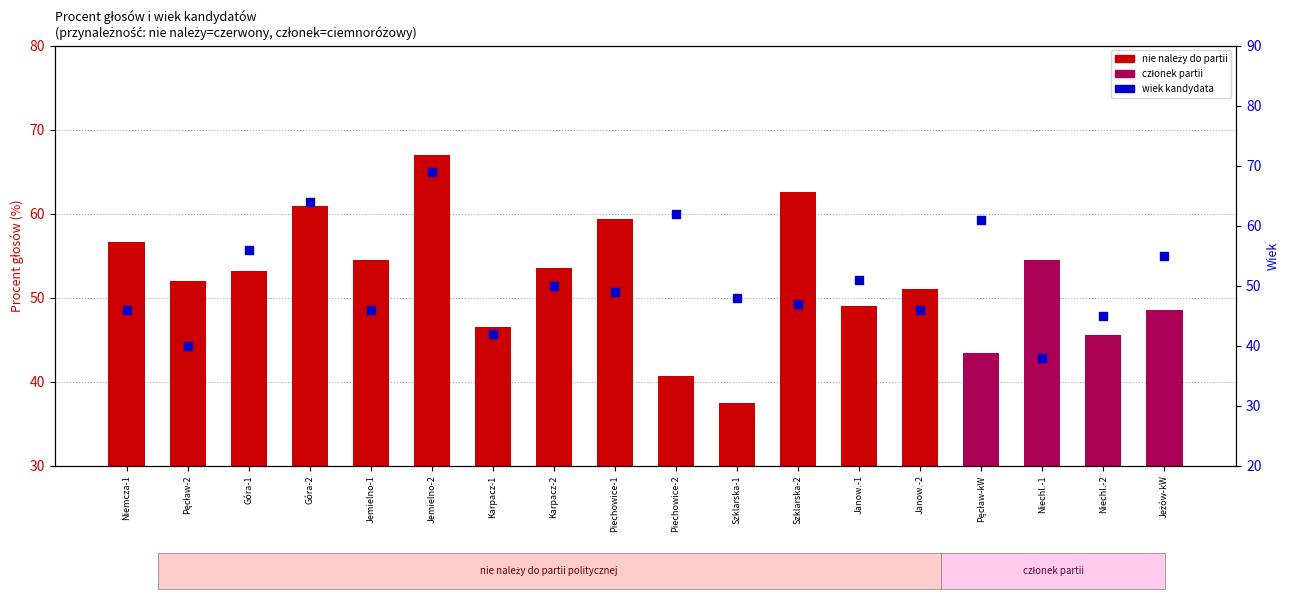

Is the value of wiek kandydata at Piechowice-2 greater than the value of procent głosów at Jemielno-1?

Yes